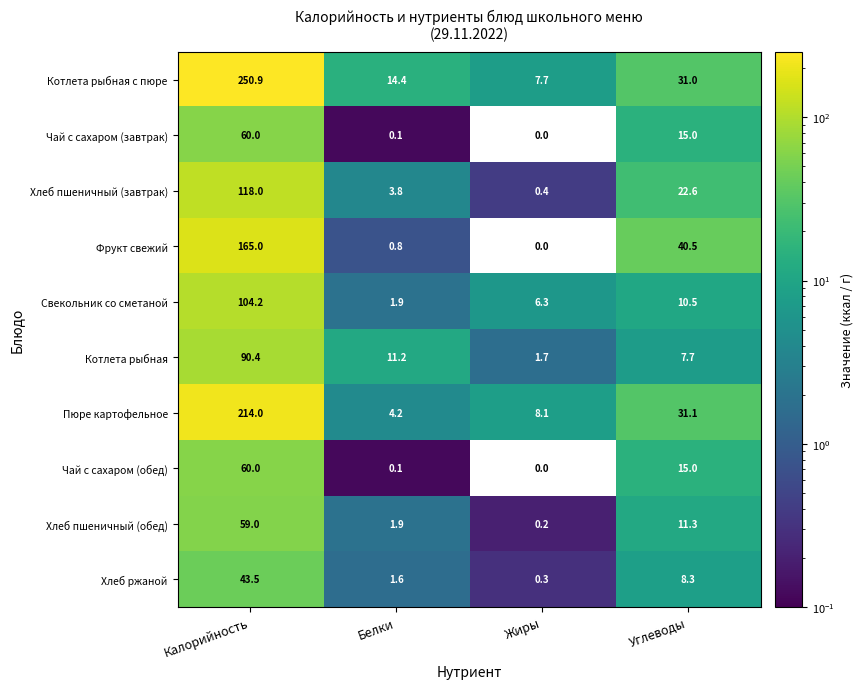

At how many categories does at least one series exceed 82?

1